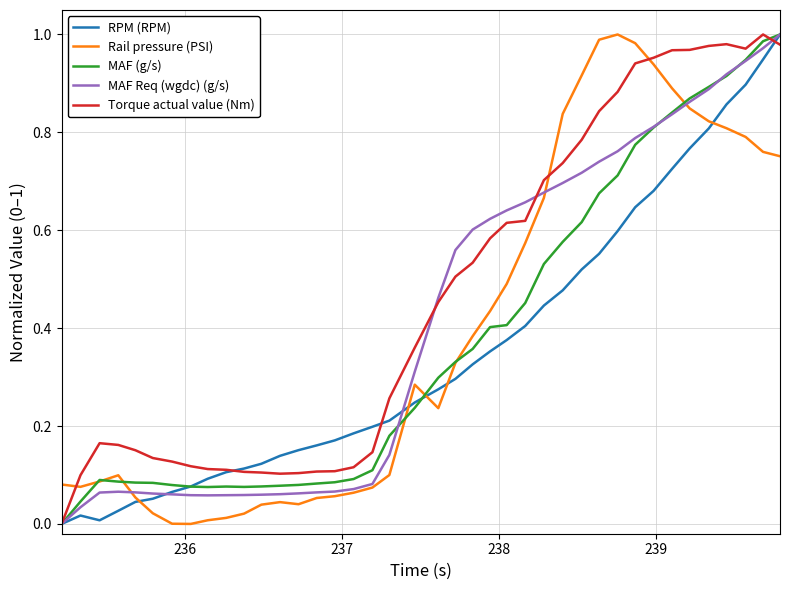

Which series ends up on top after the final intersection of Torque actual value (Nm) and MAF (g/s)?

MAF (g/s)